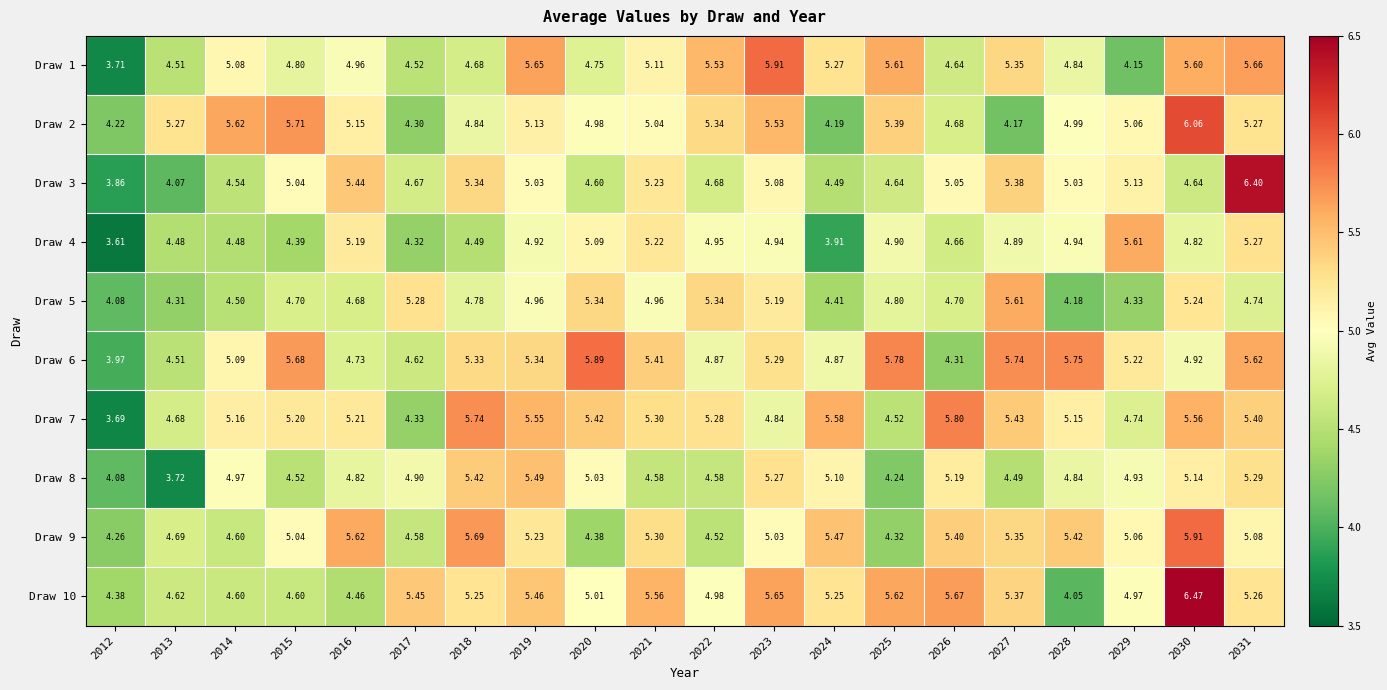

How many values in the Draw 9 series are below 5?

7